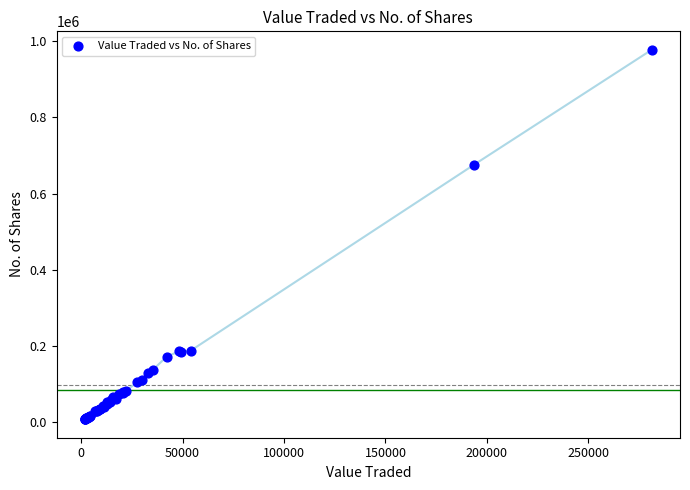

What Y value in the scatter plot is closest to 492557?

675899